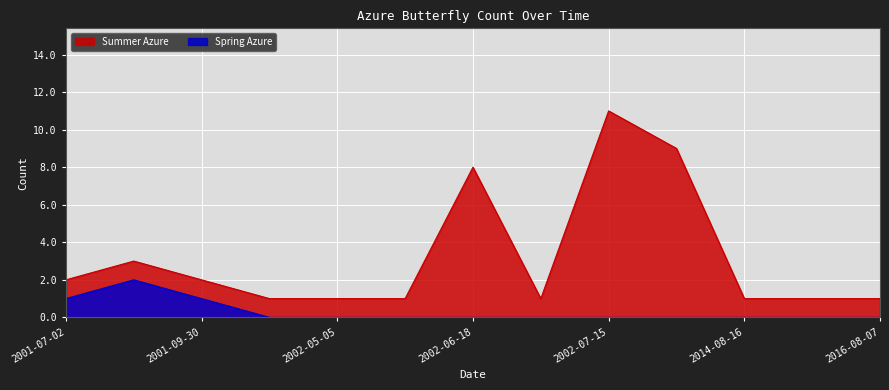

How many values in the Spring Azure series exceed 0?

3